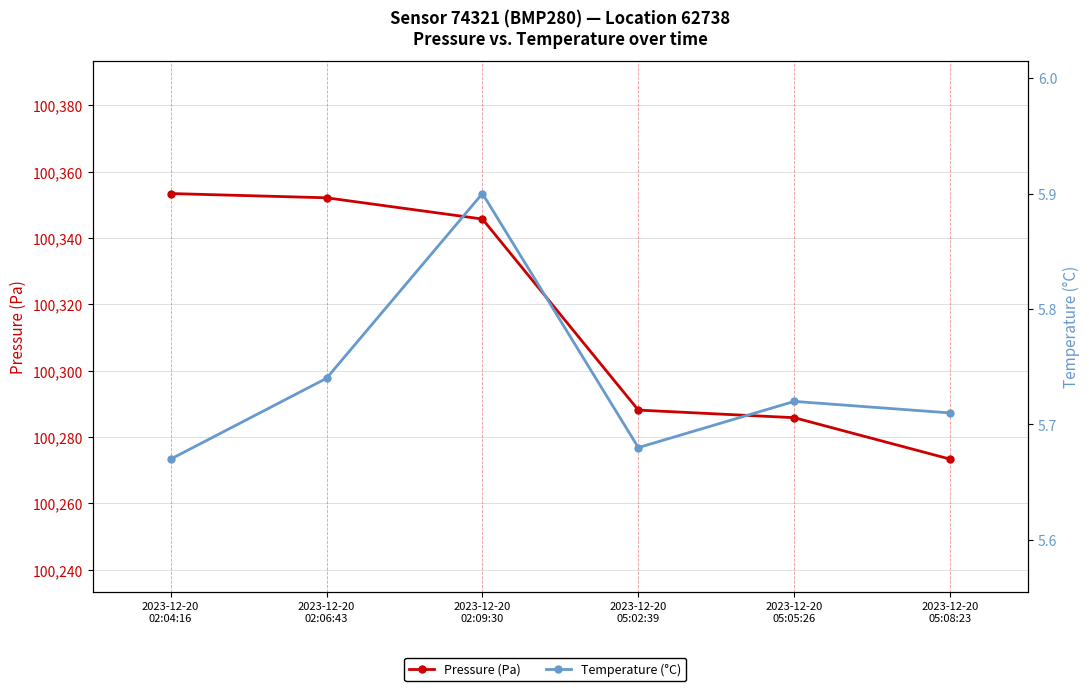

What is the highest value of the Pressure (Pa) series?

100353.4